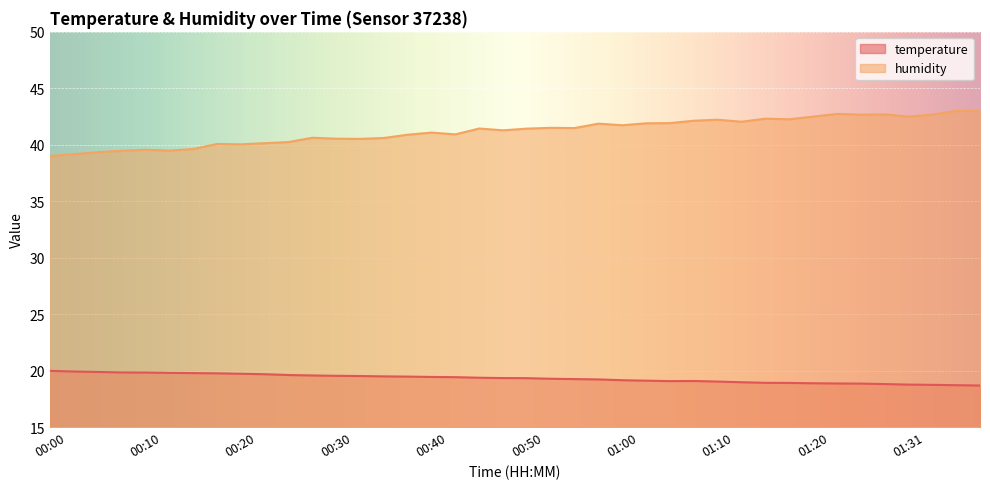

How many values in the humidity series are below 41?

17